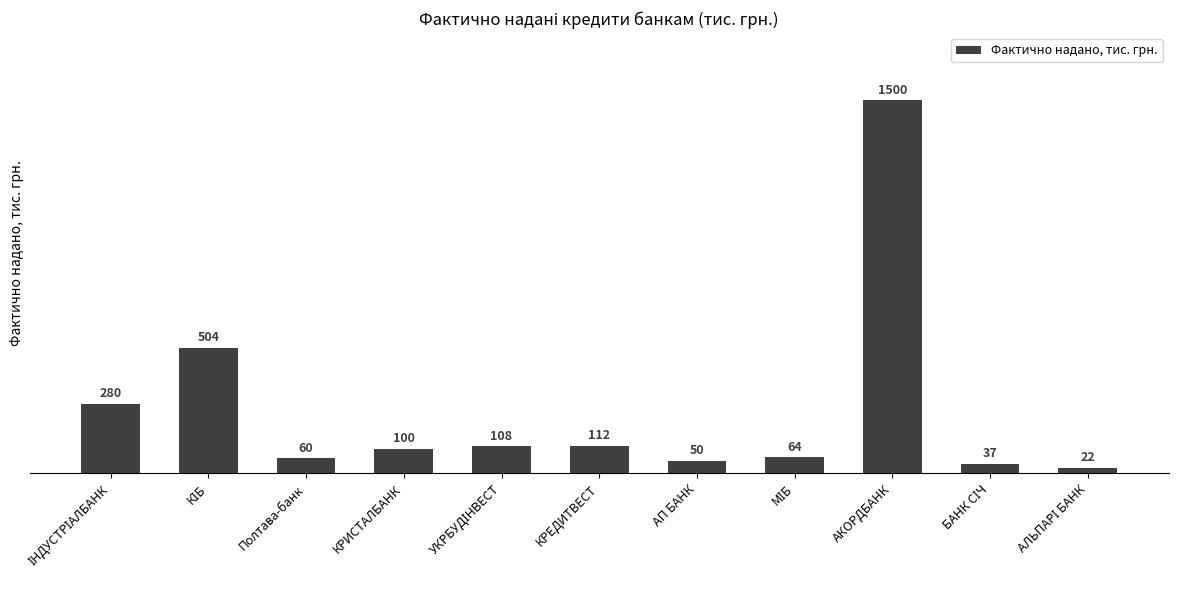

Where is the data nearest to the value 761250?

КІБ